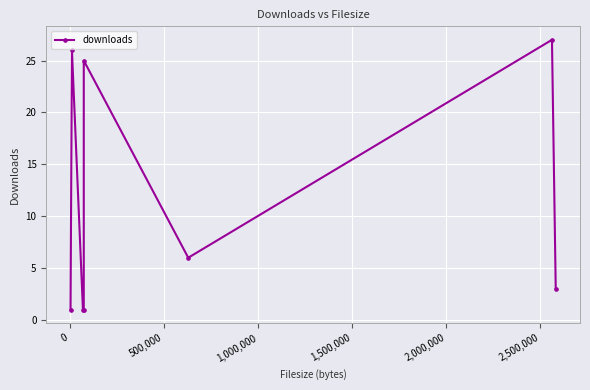

Reading right to left, what are all the values shown in this chart?

3	27	6	25	1	1	26	1